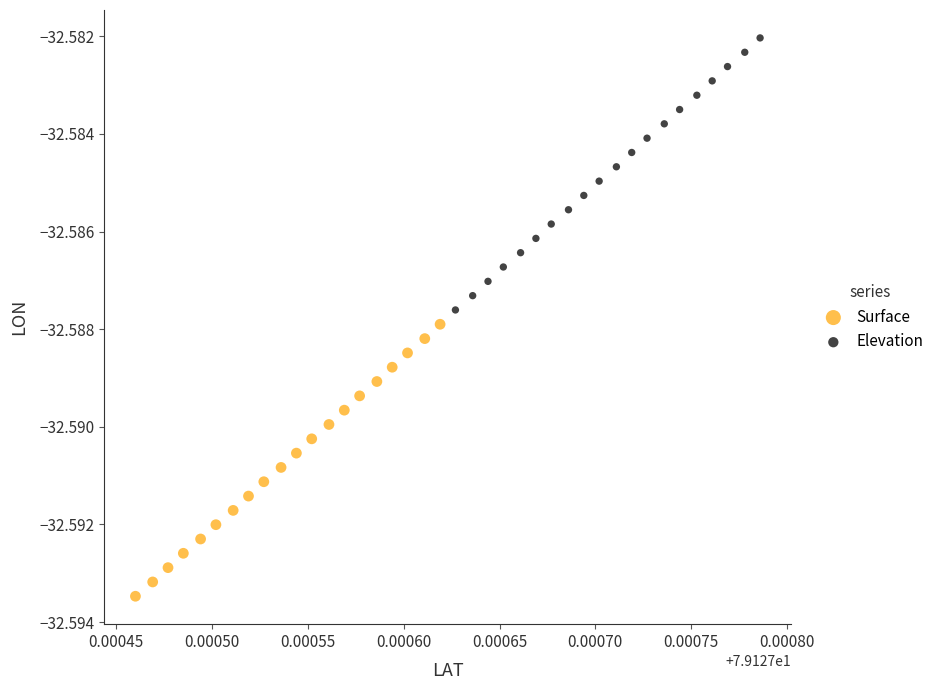

What are all the series names shown in the legend?

Surface, Elevation